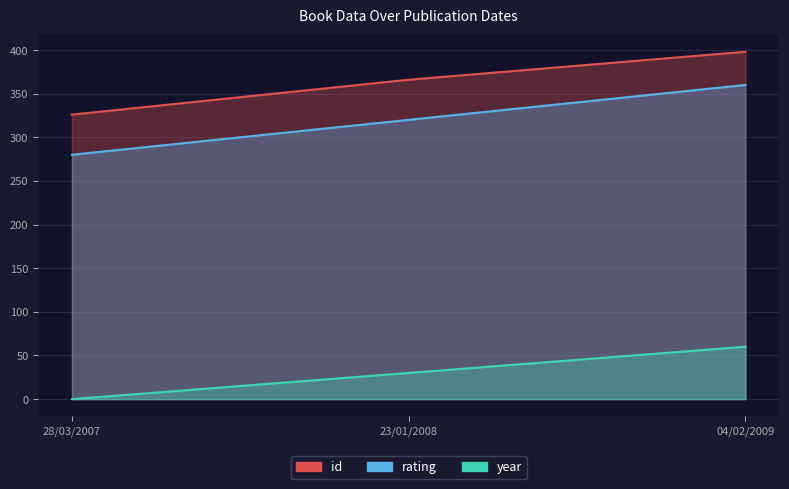

Reading right to left, transcribe all the data shown in this chart.

id: 398	366	326
rating: 360	320	280
year: 60	30	0